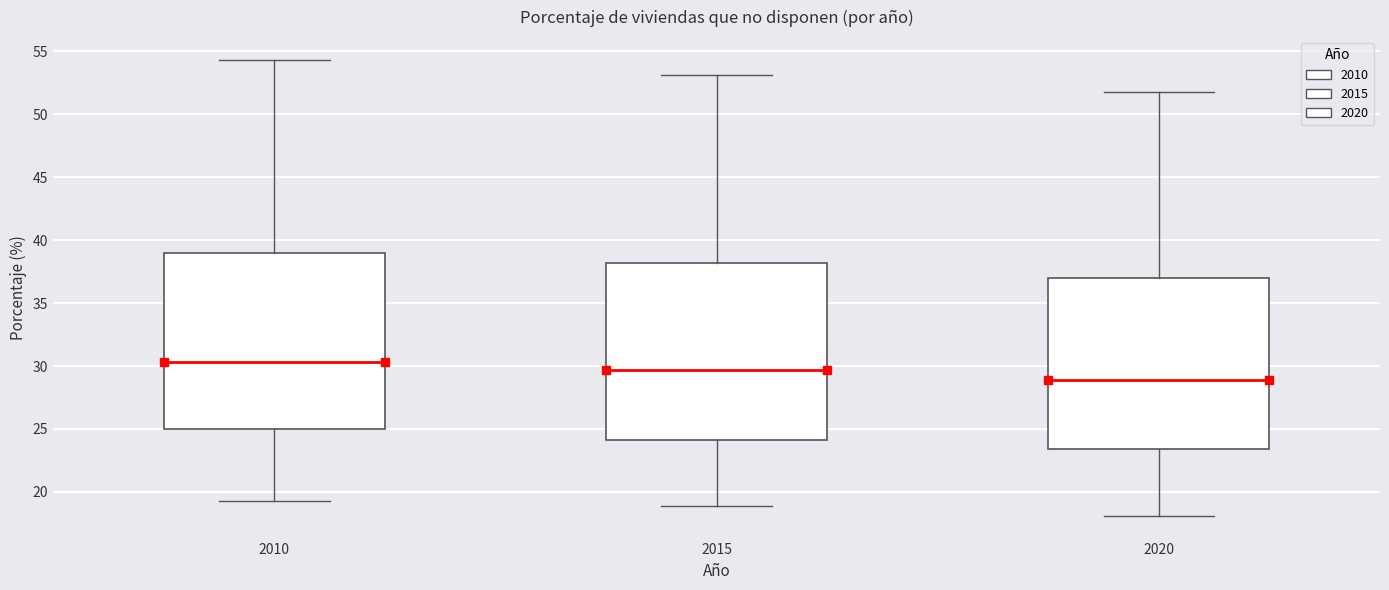

Reading left to right, transcribe this box plot: for each box, give where its median line is, the range the box spans, and where its two whiskers end, as read against the y-axis. The values are not printed on the chart, so give them approximately, as read against the axis.

2010: median 30.5, box 25.0 to 39.0, whiskers 19.0 to 54.5
2015: median 29.5, box 24.0 to 38.0, whiskers 19.0 to 53.0
2020: median 29.0, box 23.5 to 37.0, whiskers 18.0 to 52.0